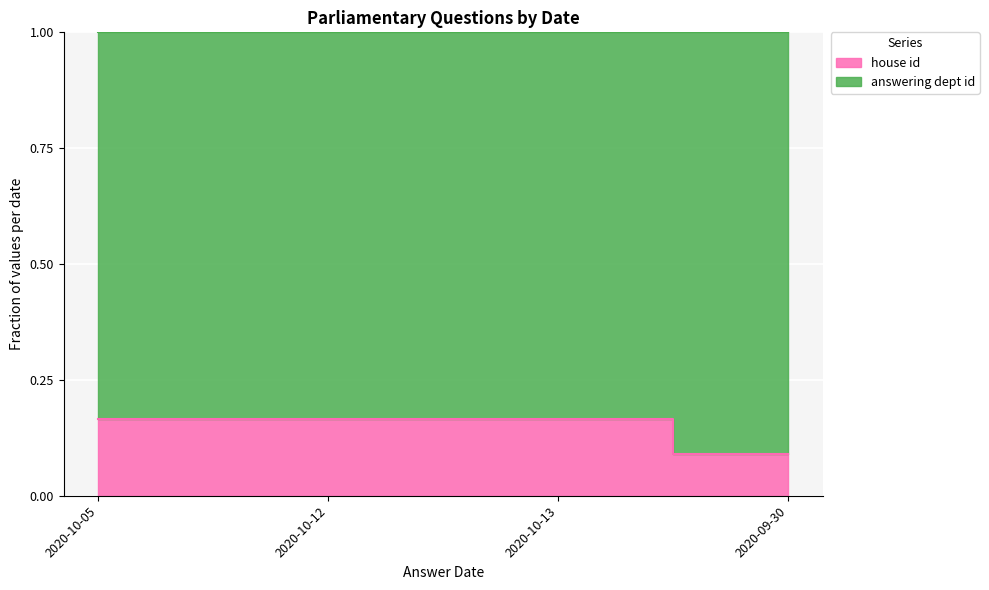

What is the difference between the values at 2020-09-30 and 2020-10-05?

0.1